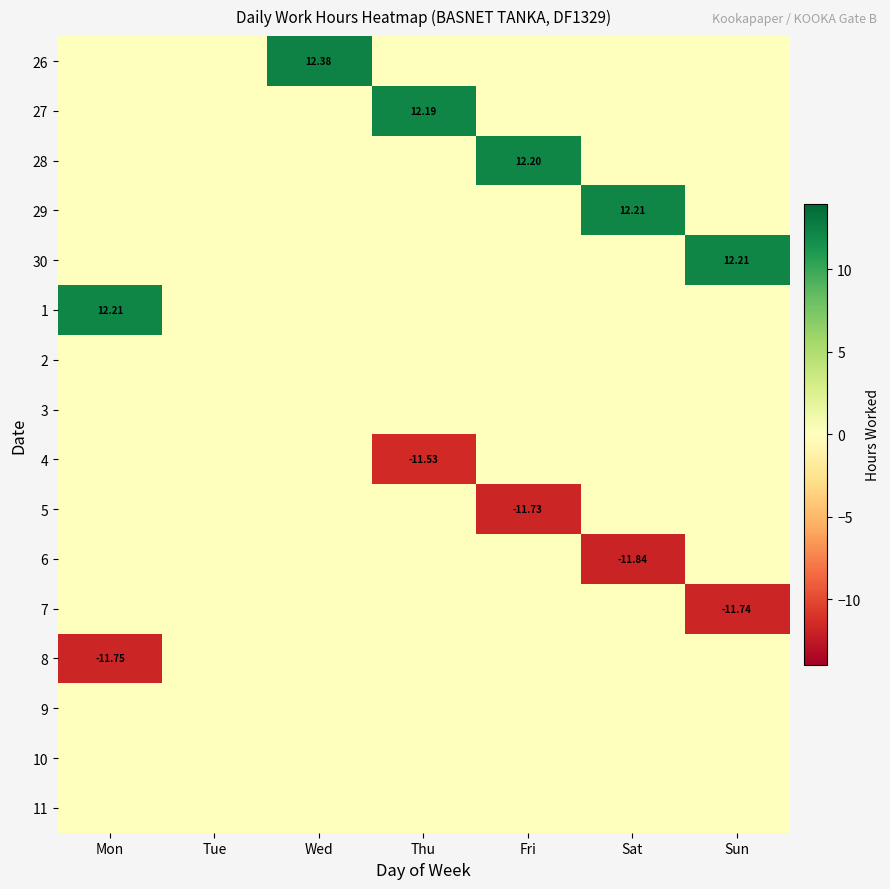

Between Sun and Wed, which is larger?

Wed